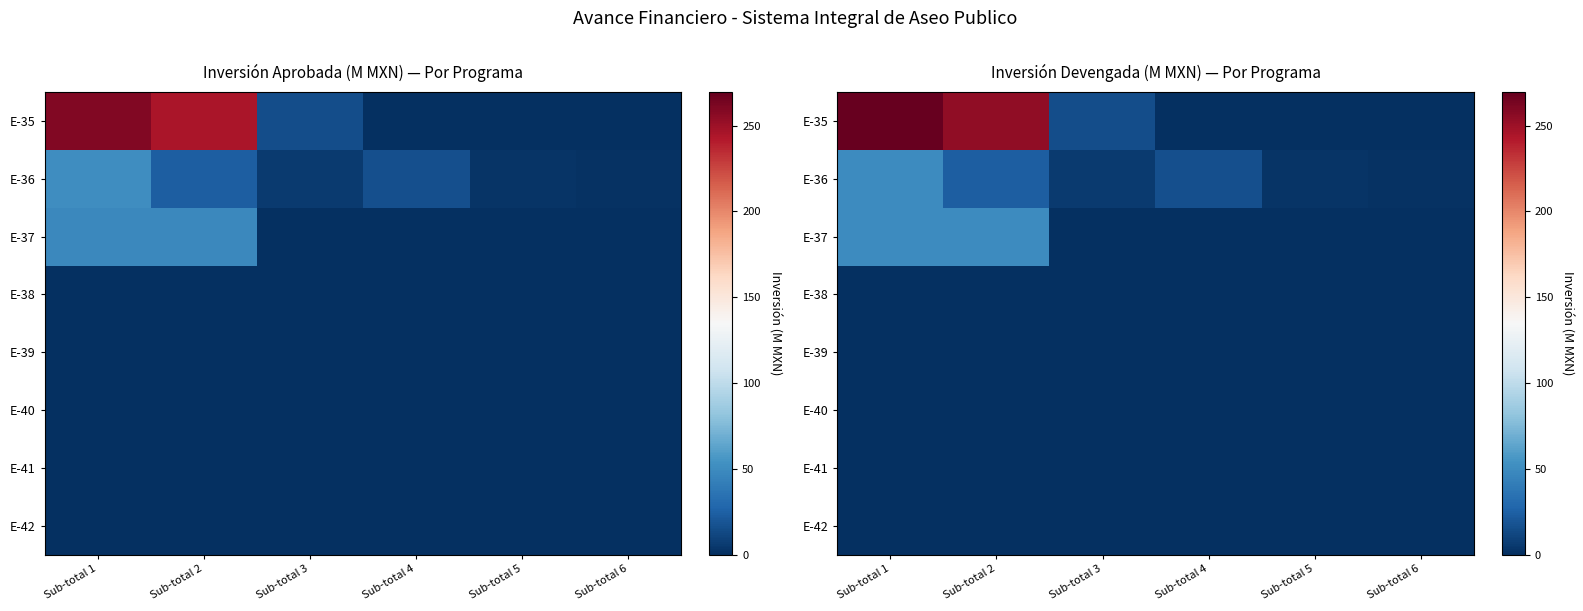

Between Sub-total 1 and Sub-total 4, which is larger?

Sub-total 1